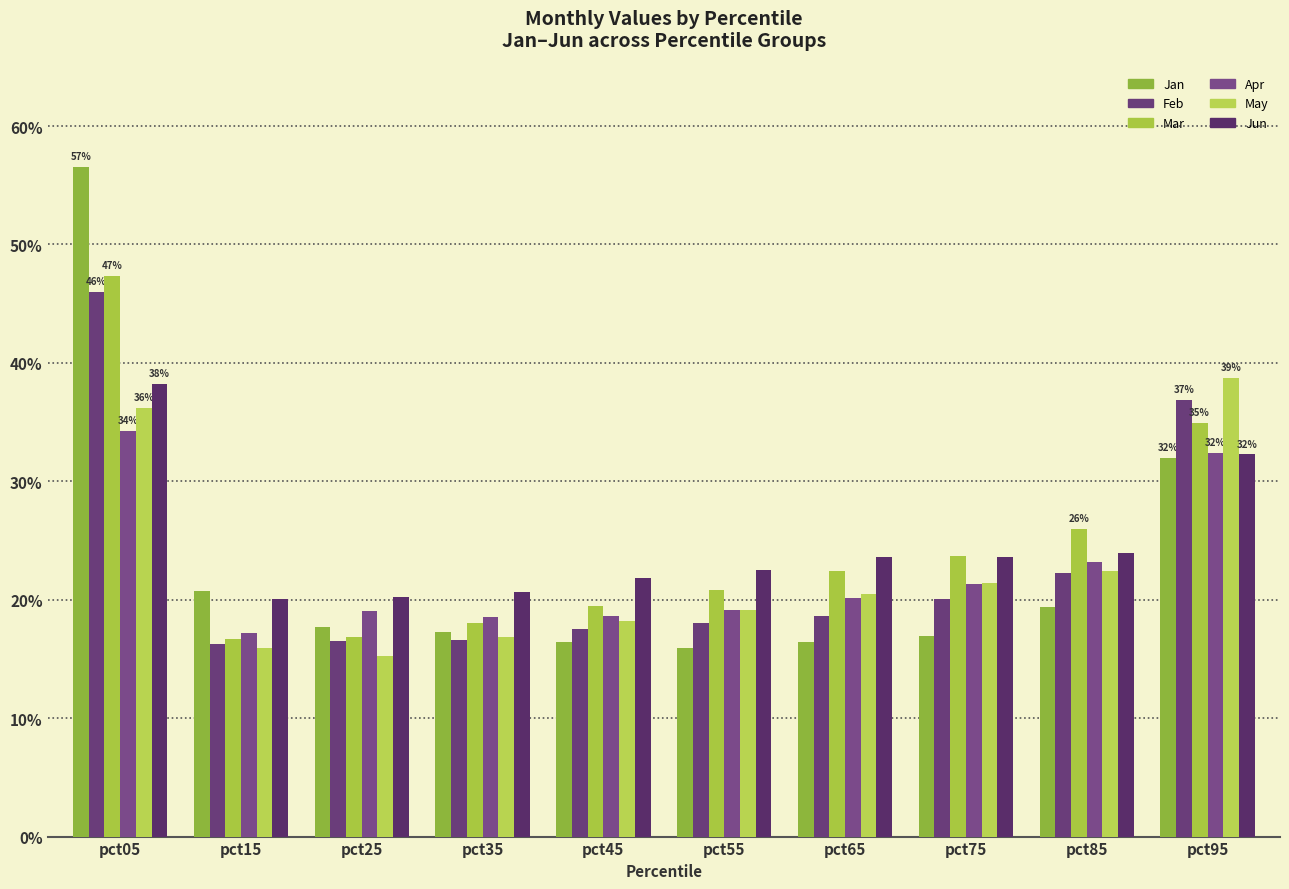

Reading right to left, extract all data points from this chart.

Jan: pct95=0.3	pct85=0.2	pct75=0.2	pct65=0.2	pct55=0.2	pct45=0.2	pct35=0.2	pct25=0.2	pct15=0.2	pct05=0.6
Feb: pct95=0.4	pct85=0.2	pct75=0.2	pct65=0.2	pct55=0.2	pct45=0.2	pct35=0.2	pct25=0.2	pct15=0.2	pct05=0.5
Mar: pct95=0.3	pct85=0.3	pct75=0.2	pct65=0.2	pct55=0.2	pct45=0.2	pct35=0.2	pct25=0.2	pct15=0.2	pct05=0.5
Apr: pct95=0.3	pct85=0.2	pct75=0.2	pct65=0.2	pct55=0.2	pct45=0.2	pct35=0.2	pct25=0.2	pct15=0.2	pct05=0.3
May: pct95=0.4	pct85=0.2	pct75=0.2	pct65=0.2	pct55=0.2	pct45=0.2	pct35=0.2	pct25=0.2	pct15=0.2	pct05=0.4
Jun: pct95=0.3	pct85=0.2	pct75=0.2	pct65=0.2	pct55=0.2	pct45=0.2	pct35=0.2	pct25=0.2	pct15=0.2	pct05=0.4